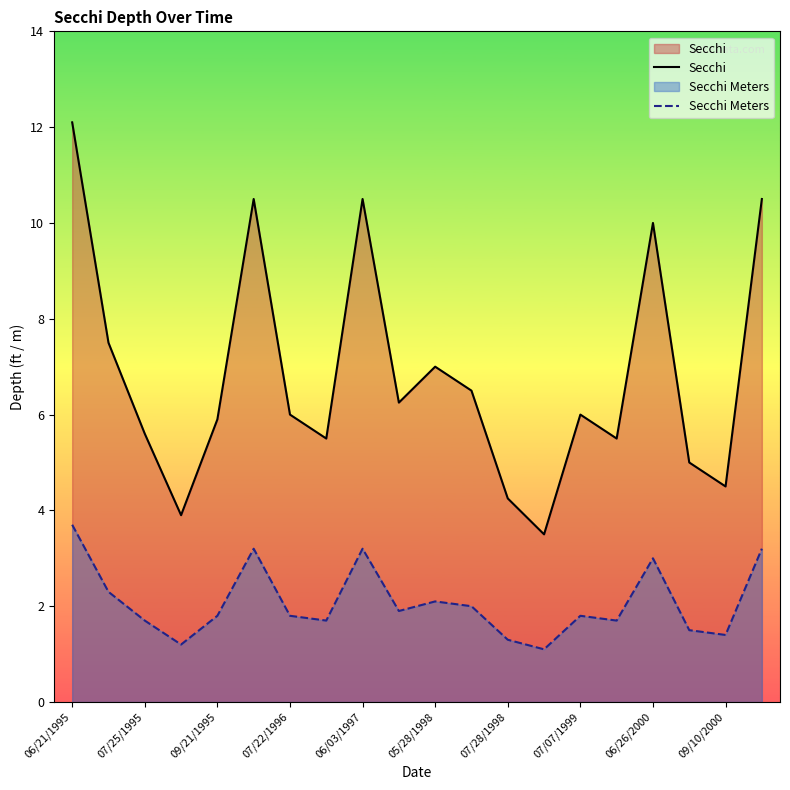

Which series has the widest spread of values?

Secchi